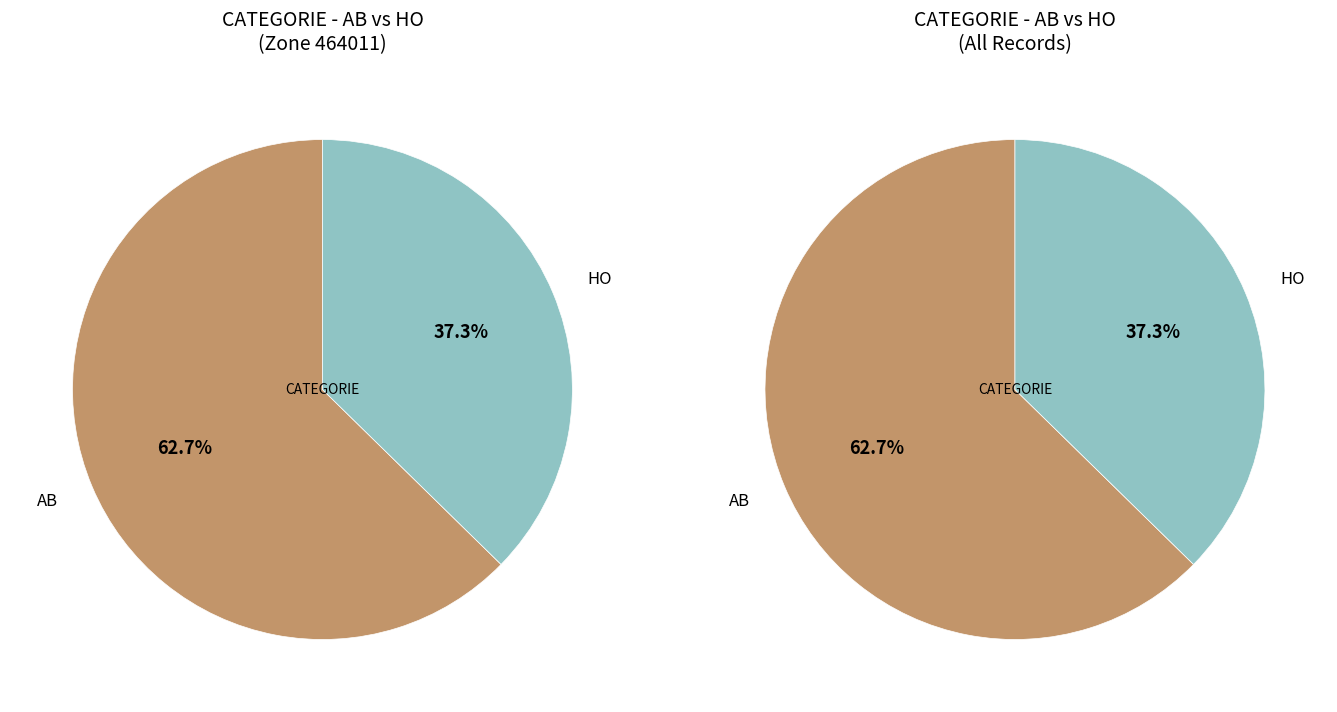

To the nearest percent, what is the average slice percentage?

50%